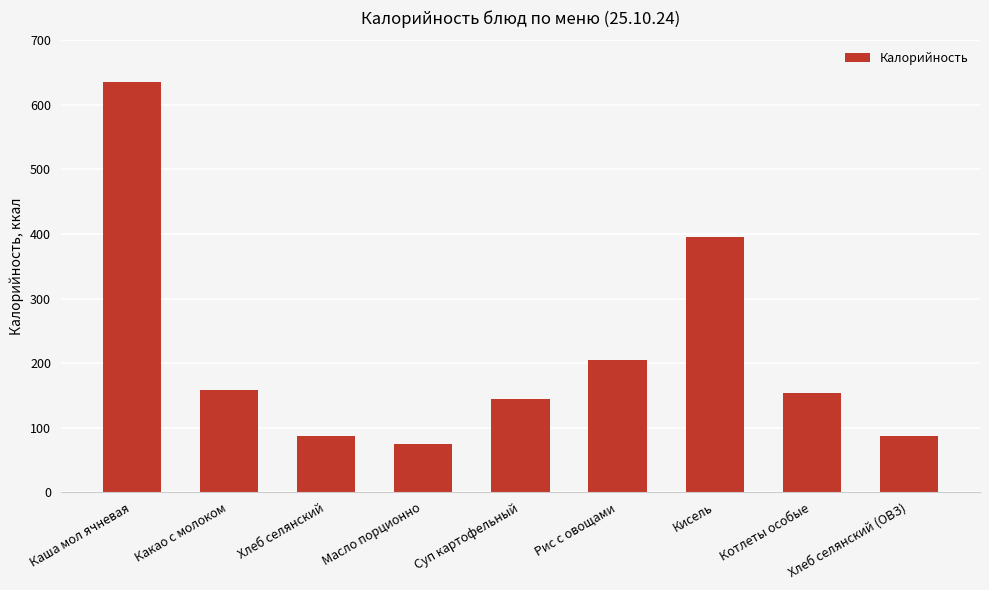

What is the difference between the values at Хлеб селянский and Котлеты особые?

66.4